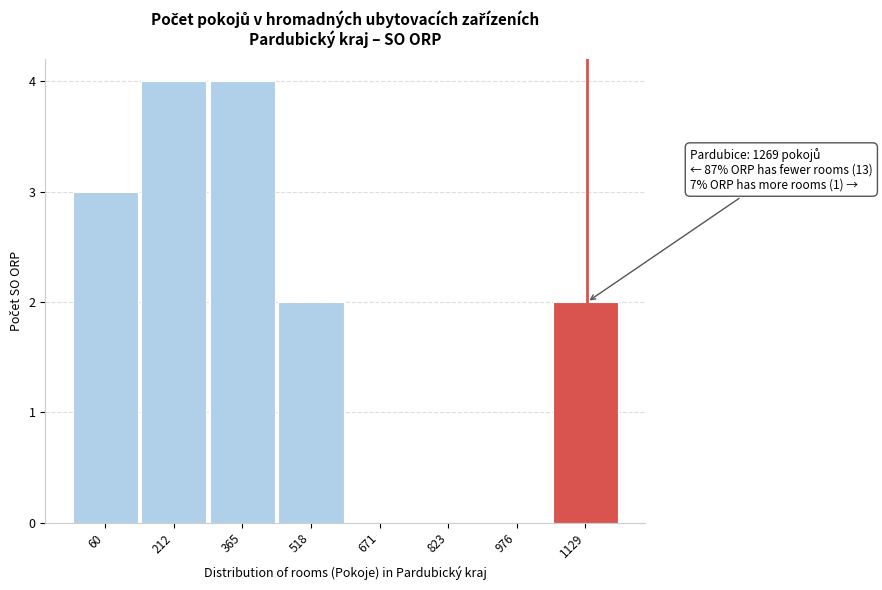

Reading left to right, extract all data points from this chart.

60=3	212=4	365=4	518=2	671=0	823=0	976=0	1129=2